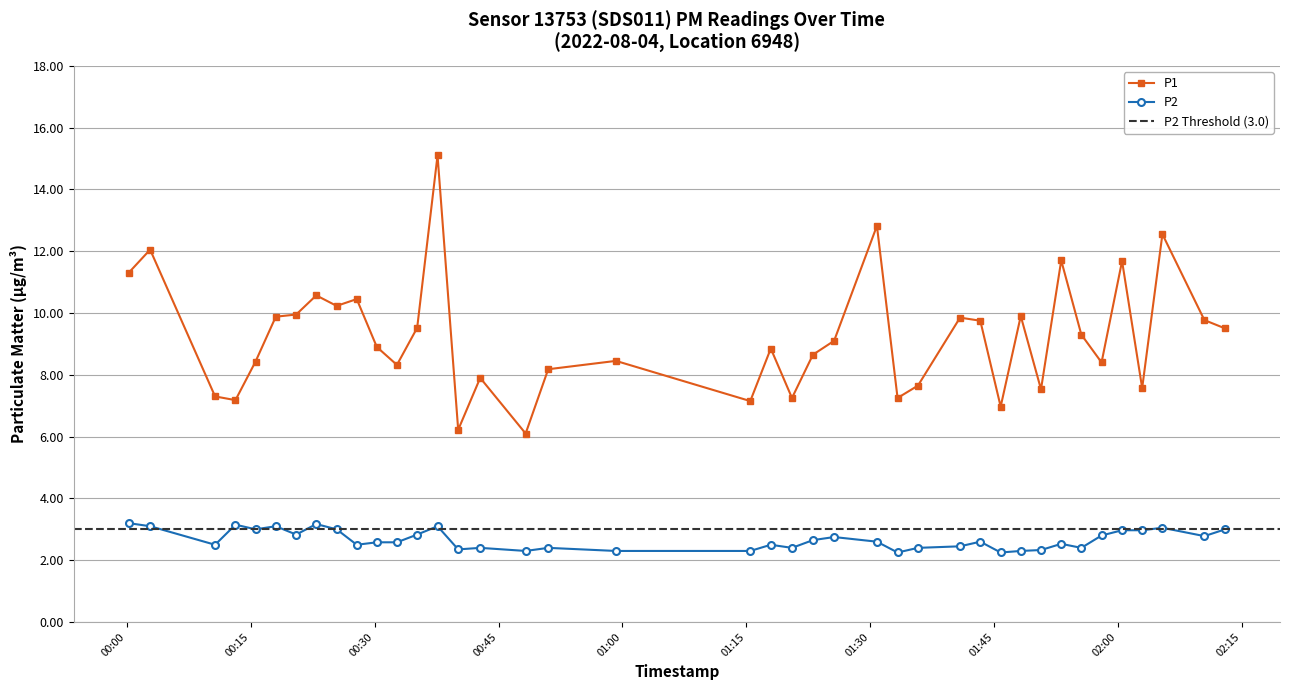

What is the value of the P2 point at the 37th from the left?

3.0